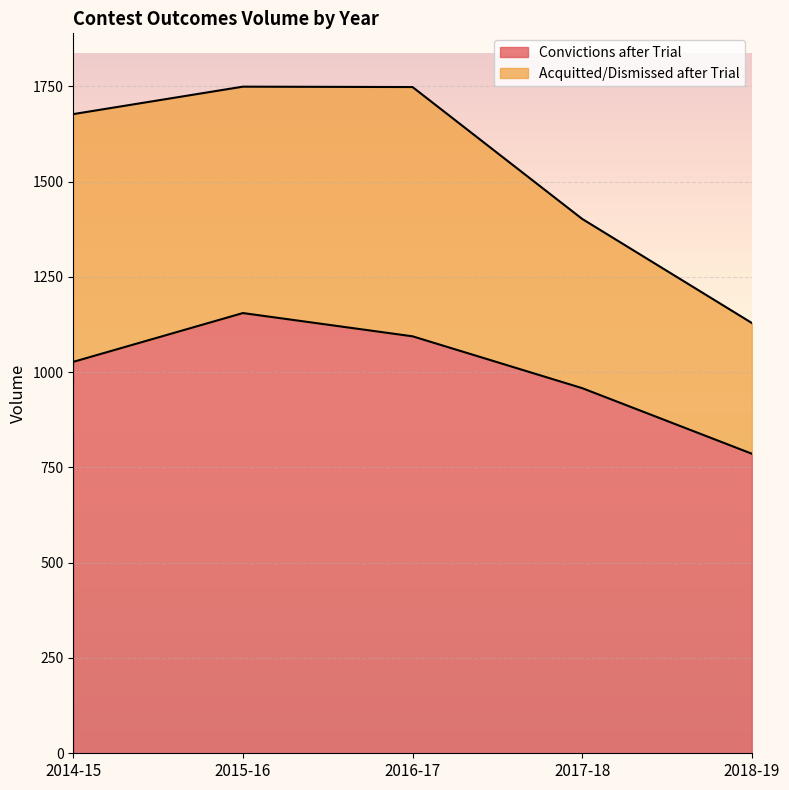

Which label corresponds to the smallest value in the chart?

2018-19